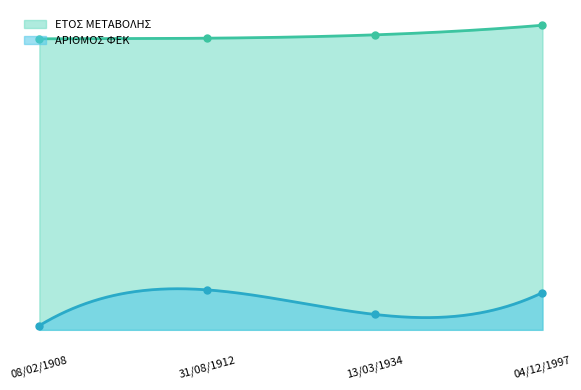

Which series has the widest spread of values?

ΑΡΙΘΜΟΣ ΦΕΚ